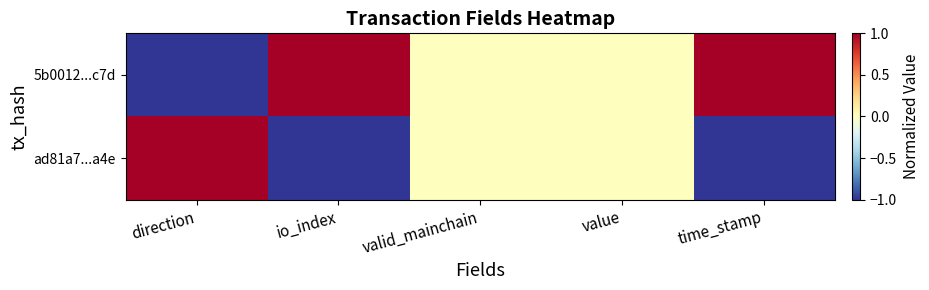

What is the maximum value shown in the chart?

1